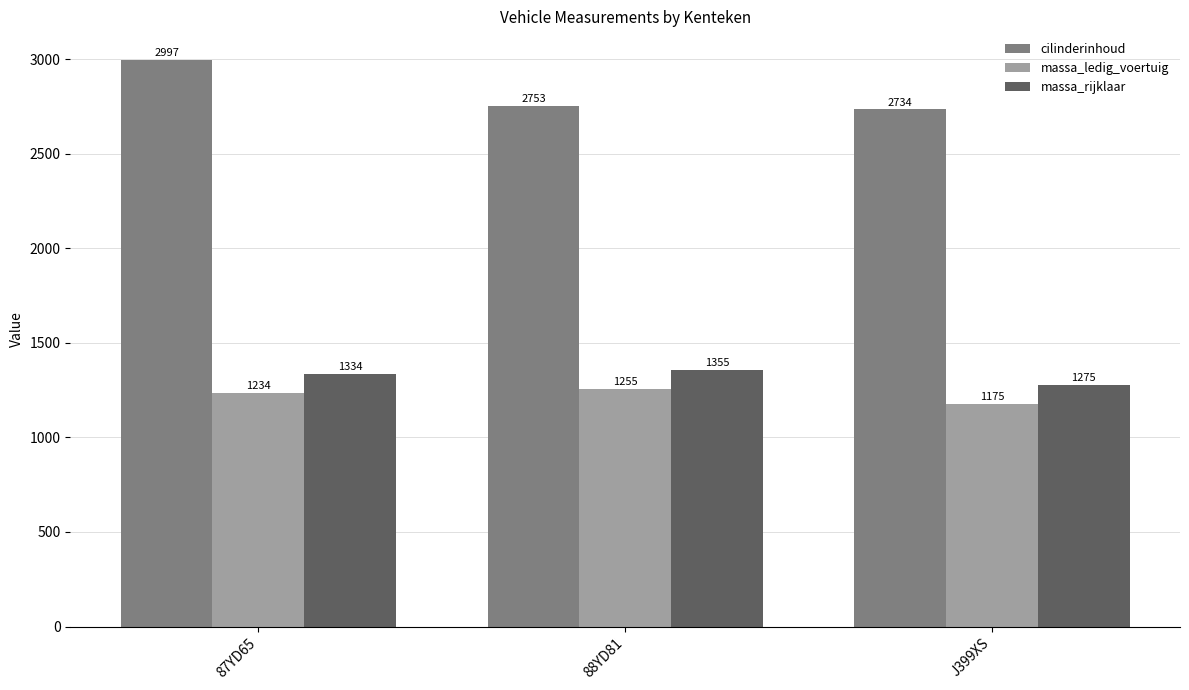

Rank the categories by massa_rijklaar value from highest to lowest.

88YD81, 87YD65, J399XS